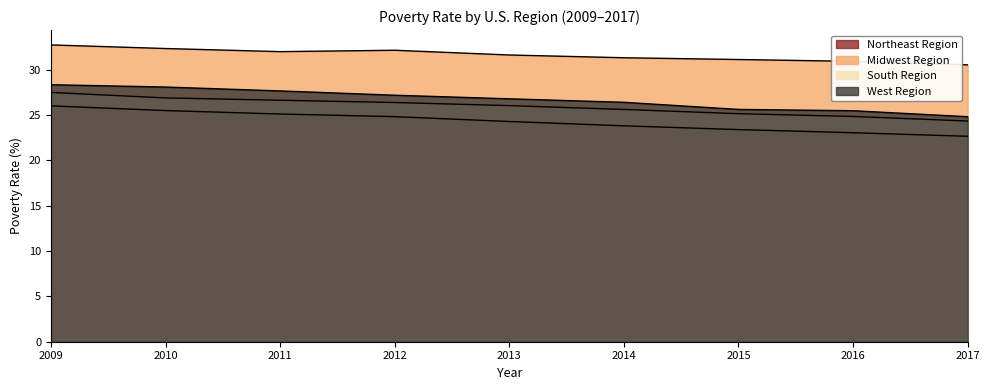

How many distinct data groups are displayed?

4